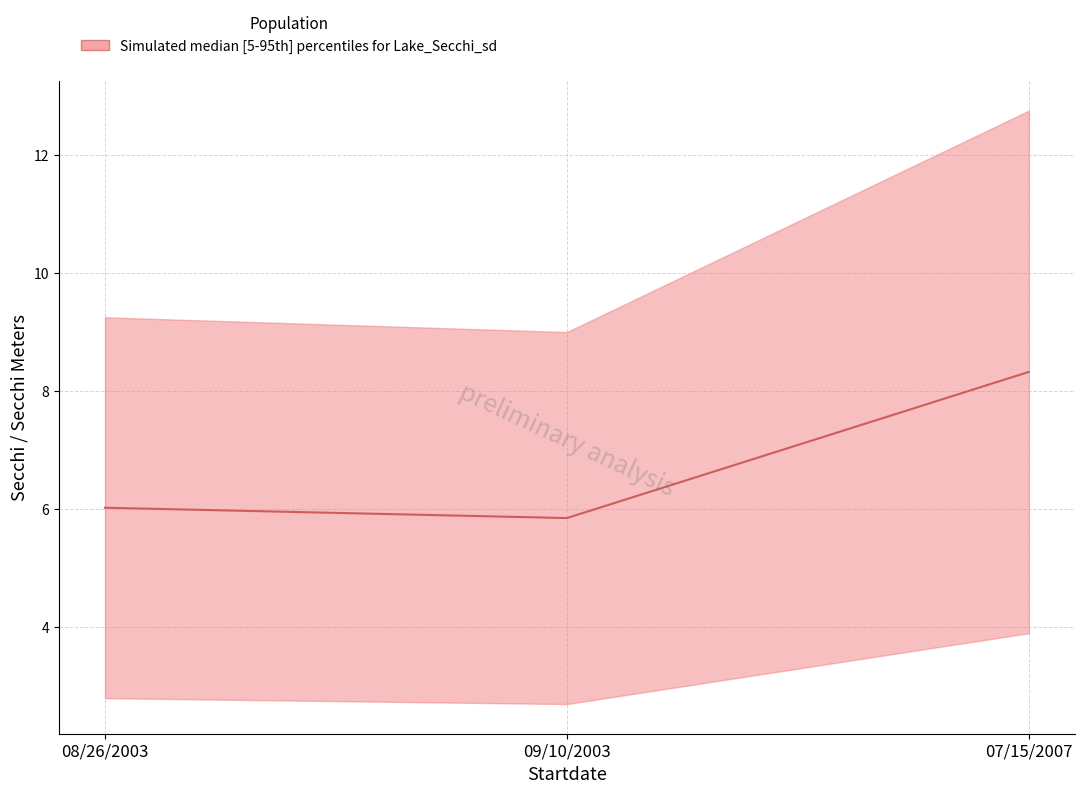

What is the average value?

6.7